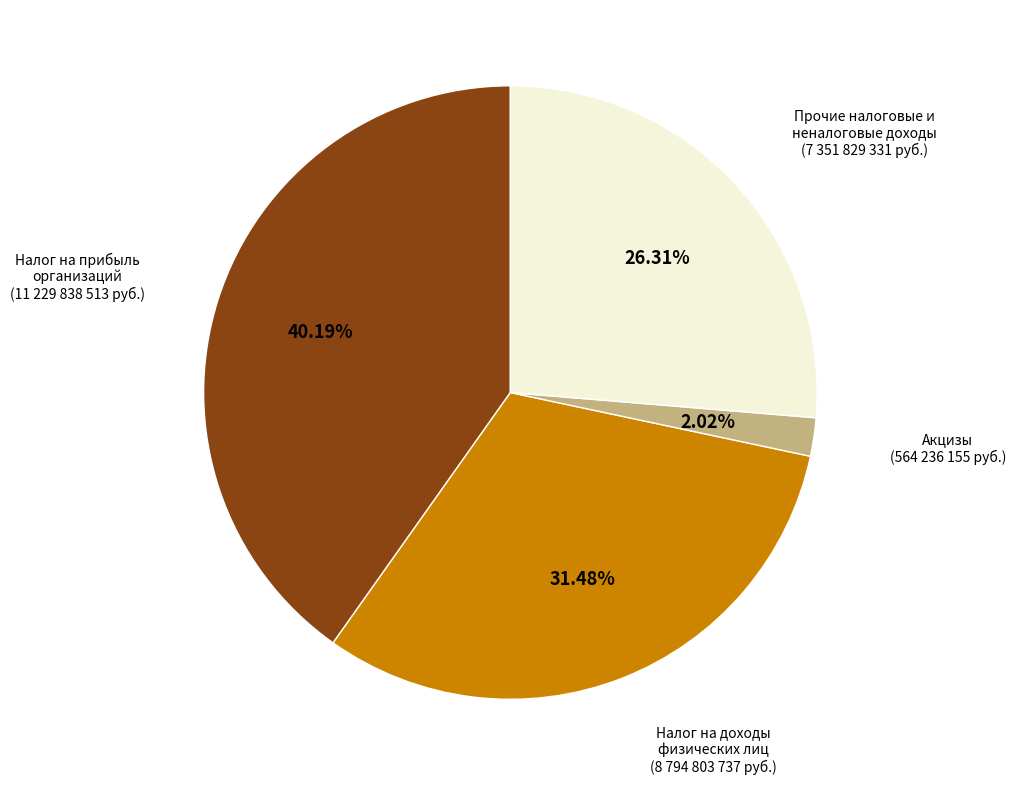

Is there any slice that represents more than half of the pie?

No